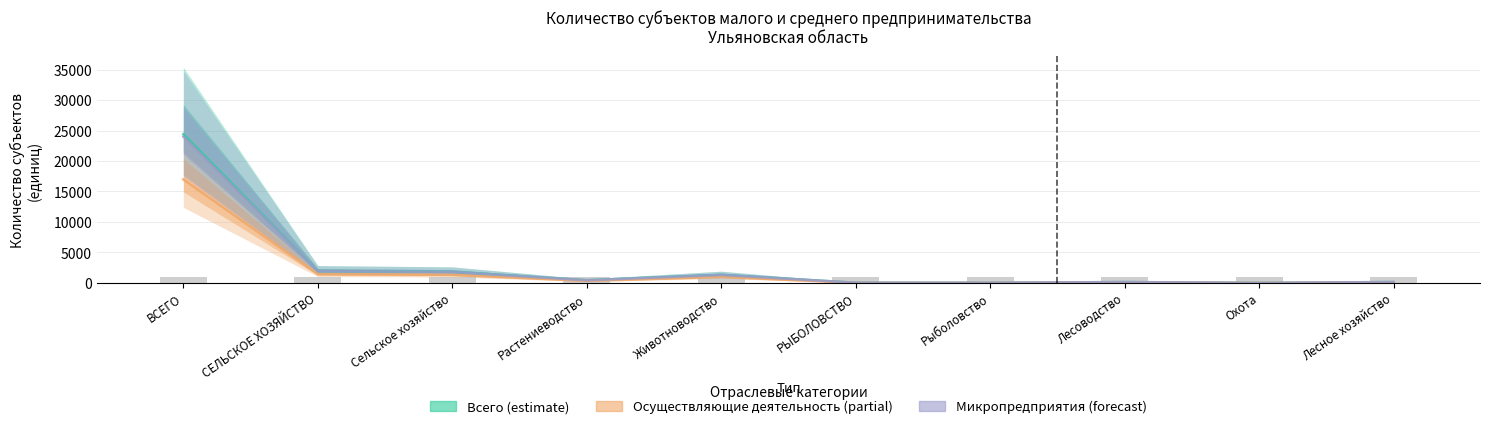

What is the average value of the Микропредприятия (forecast) series?

2986